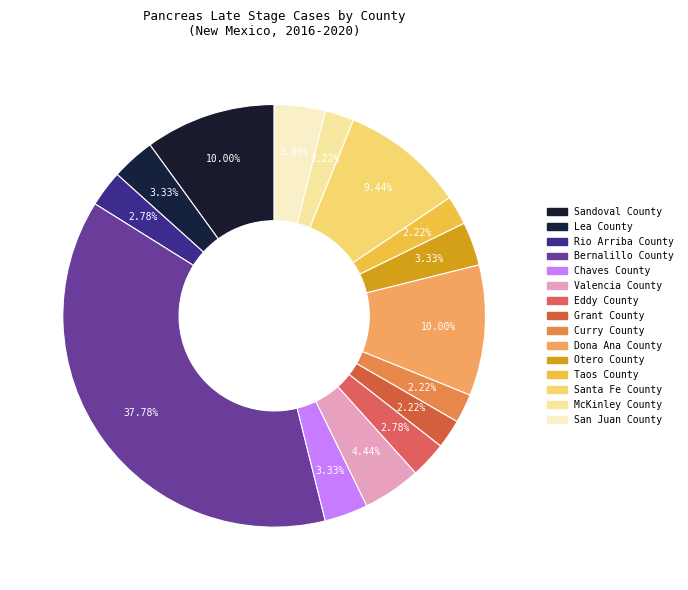

To the nearest percent, what is the combined percentage of Eddy County and San Juan County?

7%